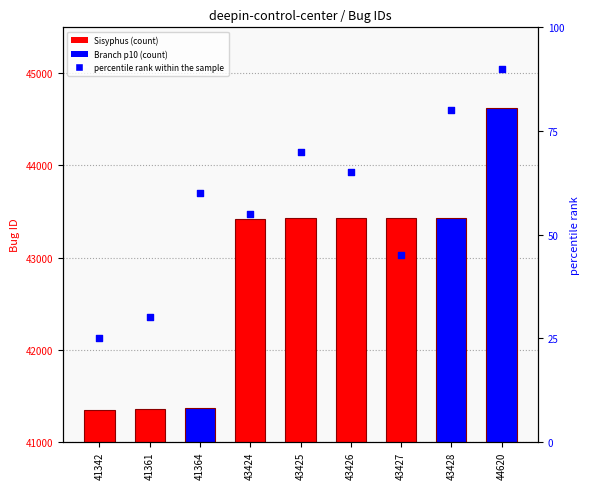

What is the total value across all series at 41361?

41391